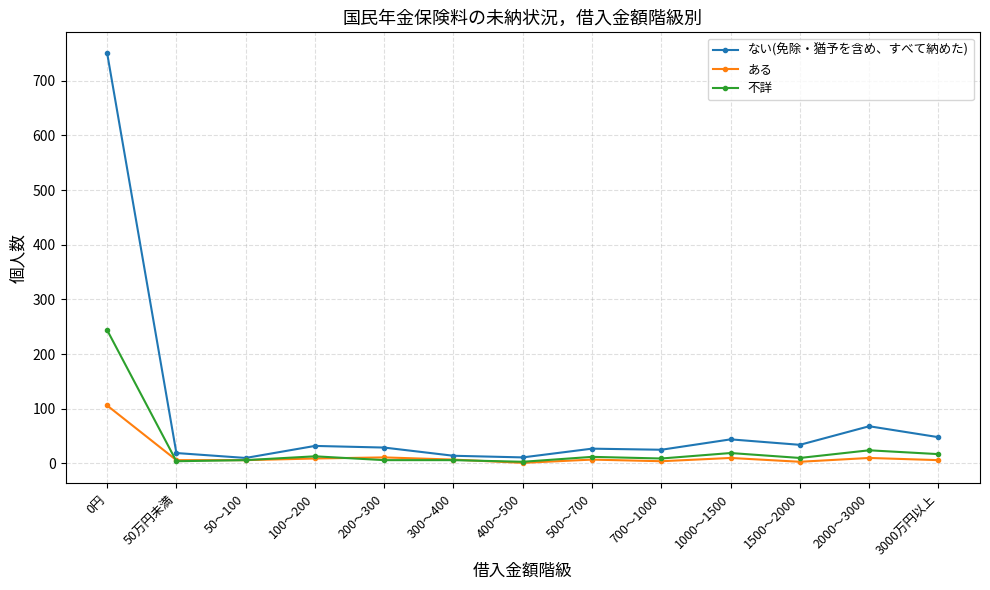

How many lines are shown in the chart?

3